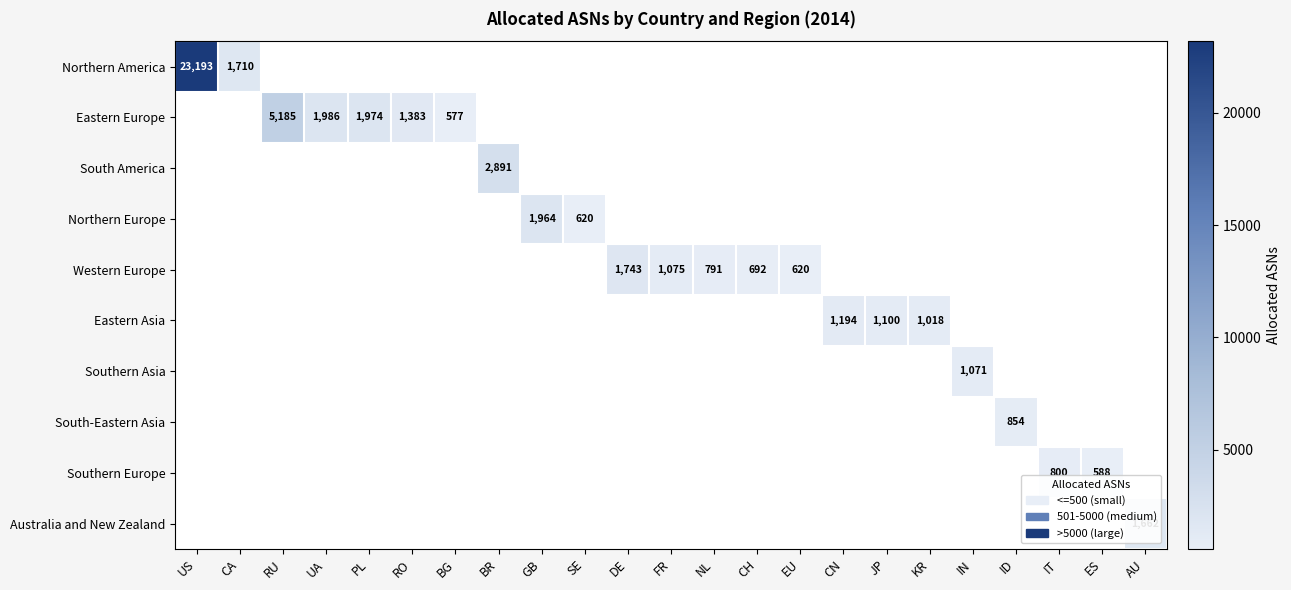

Which series has the widest spread of values?

Northern America